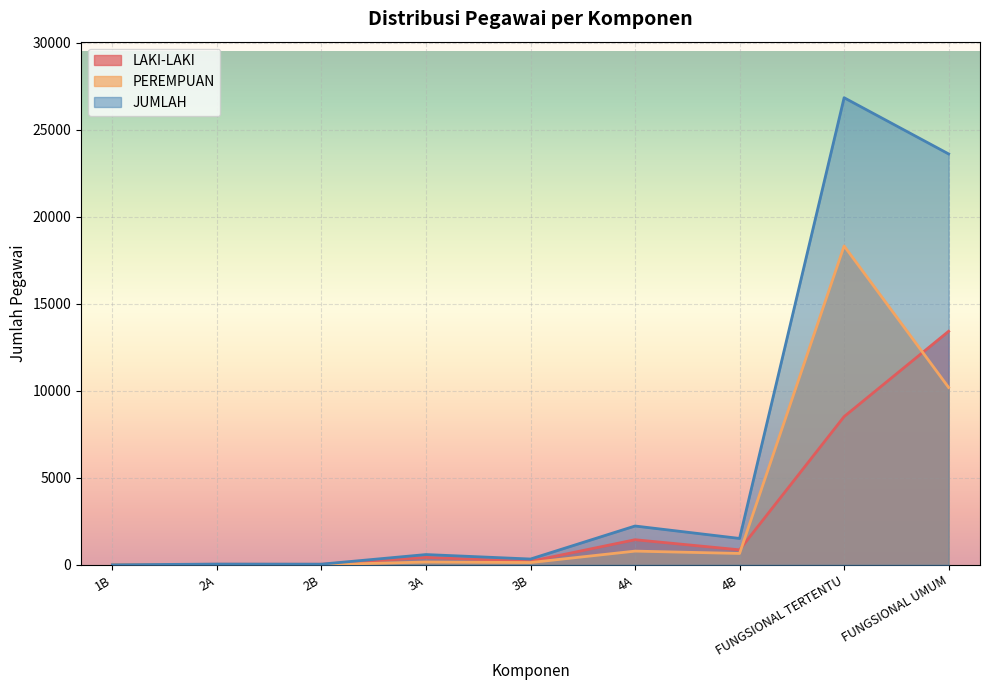

At 1B, list the series in order from largest to smallest.

LAKI-LAKI, JUMLAH, PEREMPUAN